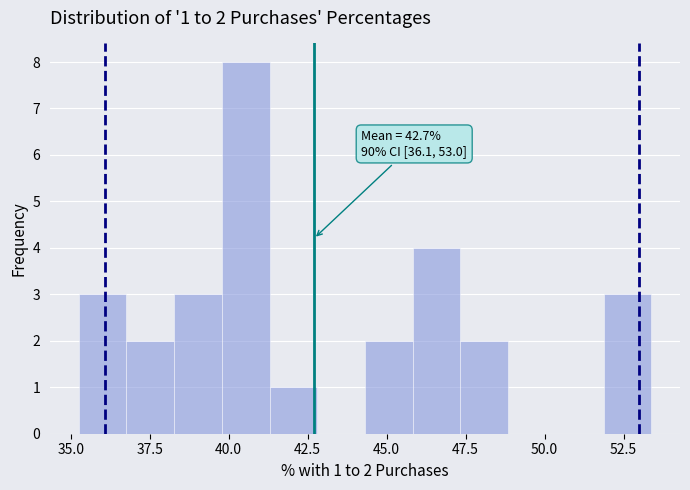

Read against the x-axis, roughly where is the centre of the tallest bar?

40.5